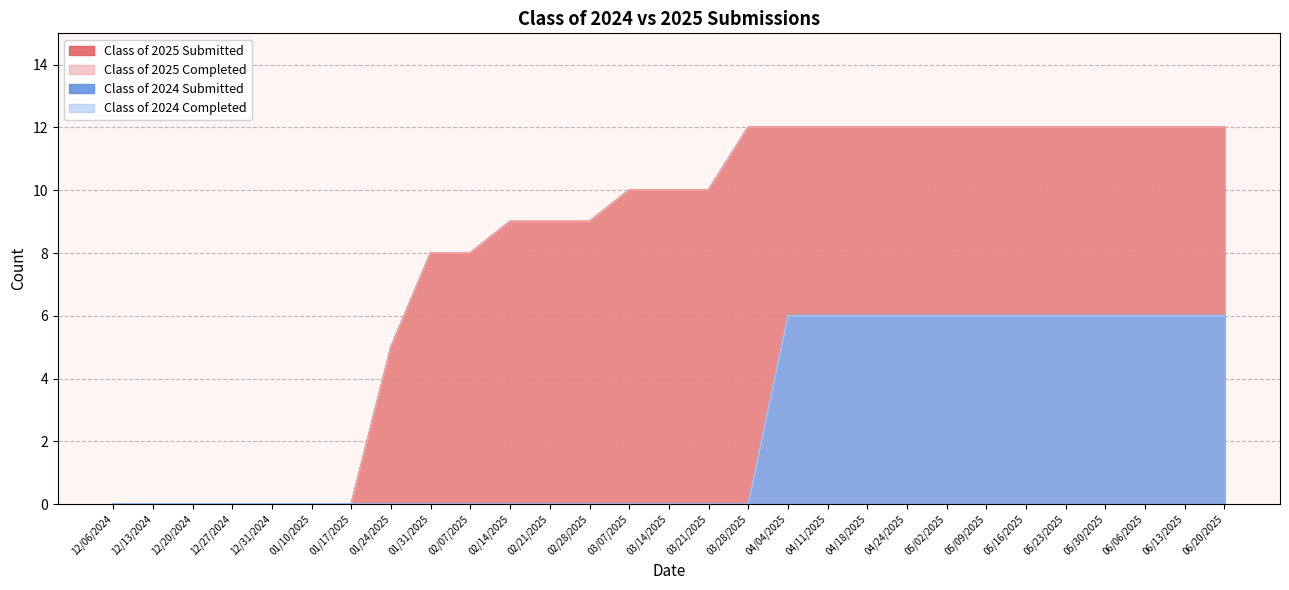

Does the chart display data point markers on the line(s)?

No